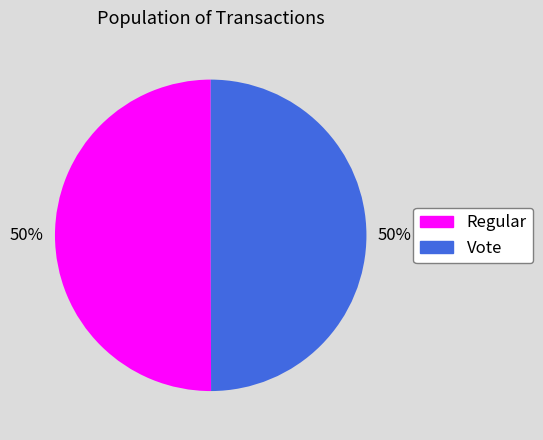

To the nearest percent, what portion does Vote represent?

50%